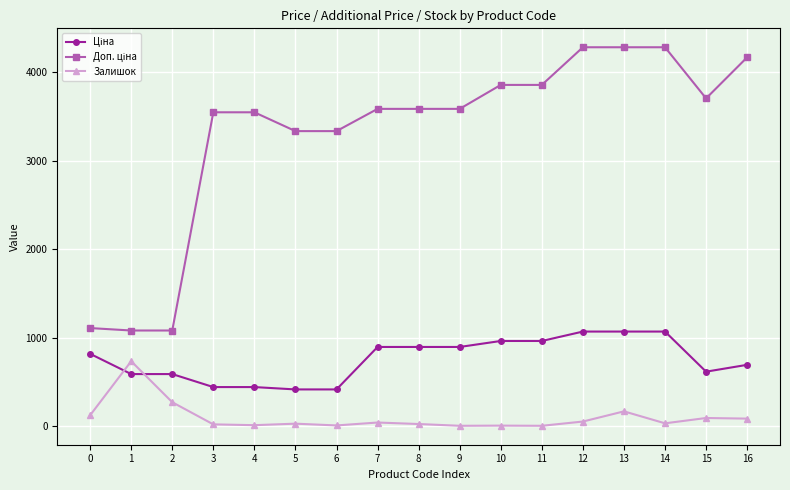

What is the approximate value of Залишок at 3?

22.0